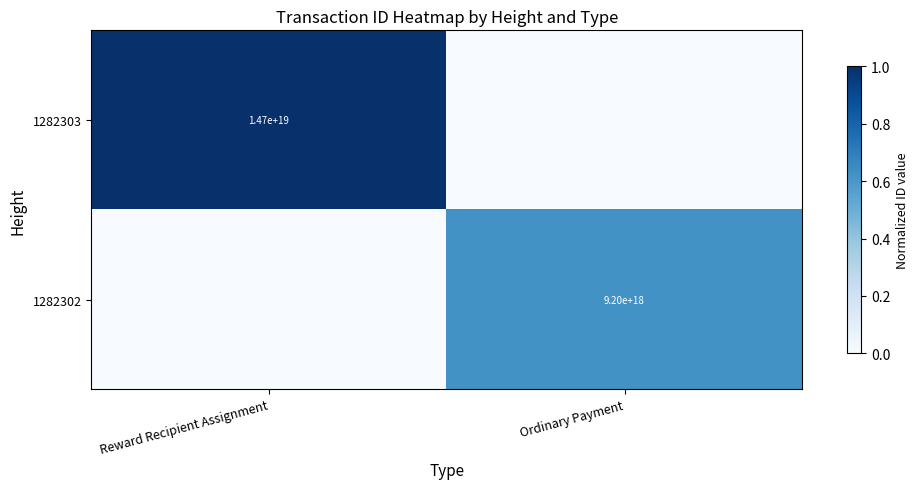

The value of 1282303 at Reward Recipient Assignment is 8078398756767546368. True or false?

False